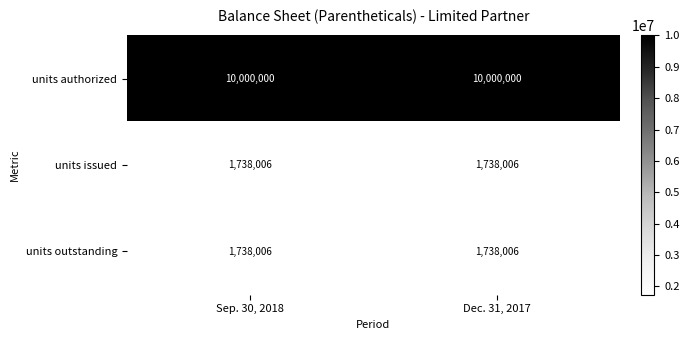

Reading left to right, list all the values displayed in this chart.

units authorized: 10000000	10000000
units issued: 1738006	1738006
units outstanding: 1738006	1738006